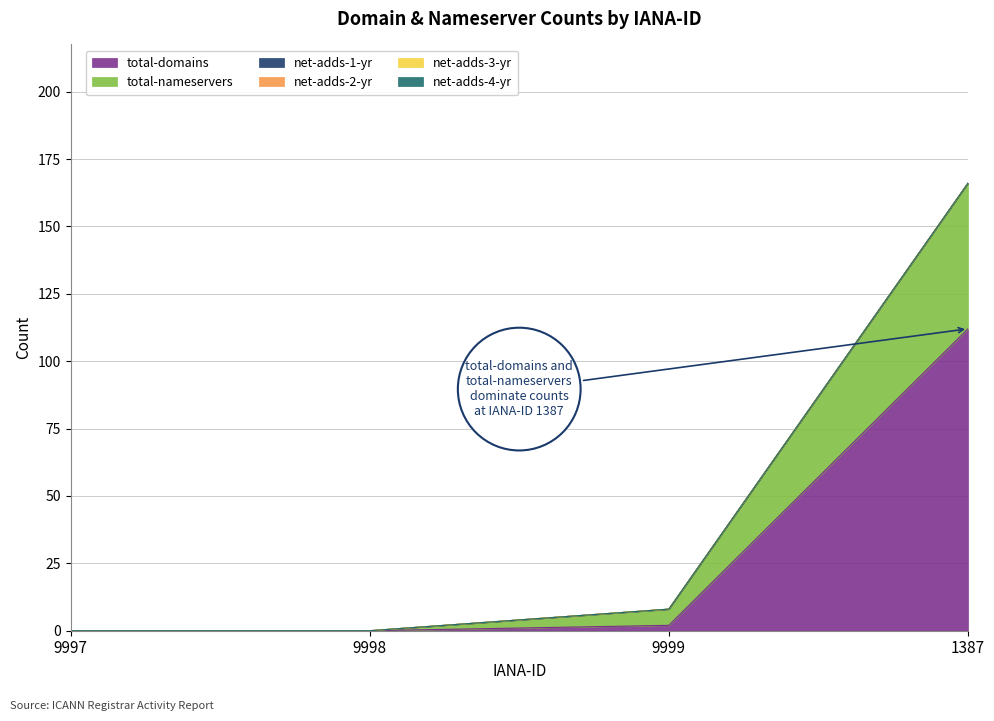

The value of total-nameservers at 9998 is 35. True or false?

False